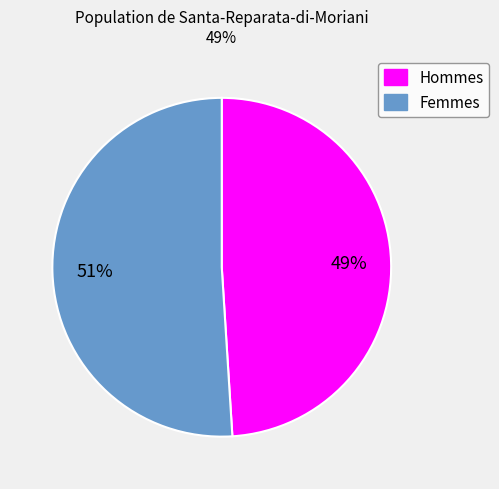

Is there any slice that represents more than half of the pie?

Yes